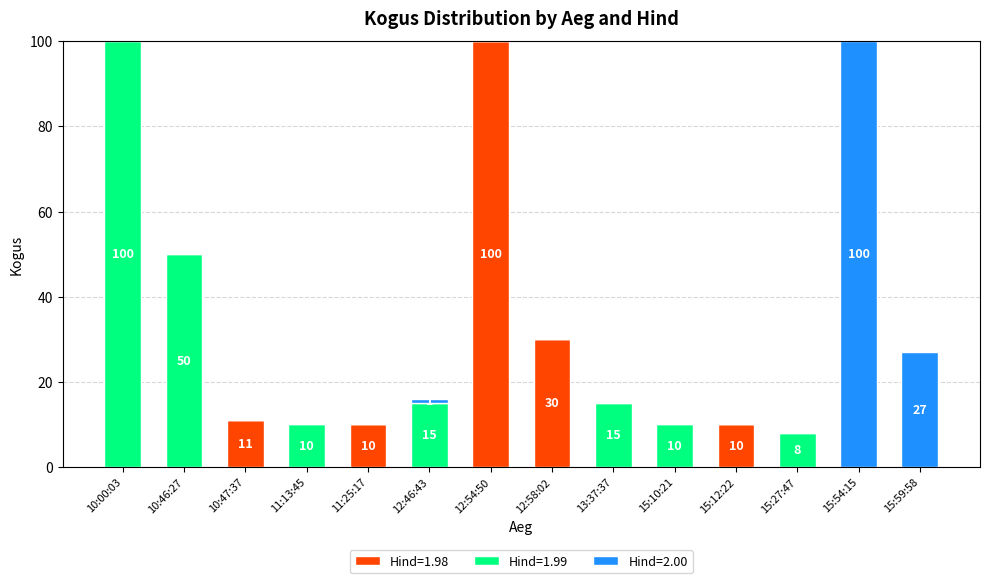

Which category has the highest value in the Hind=1.98 series?

12:54:50